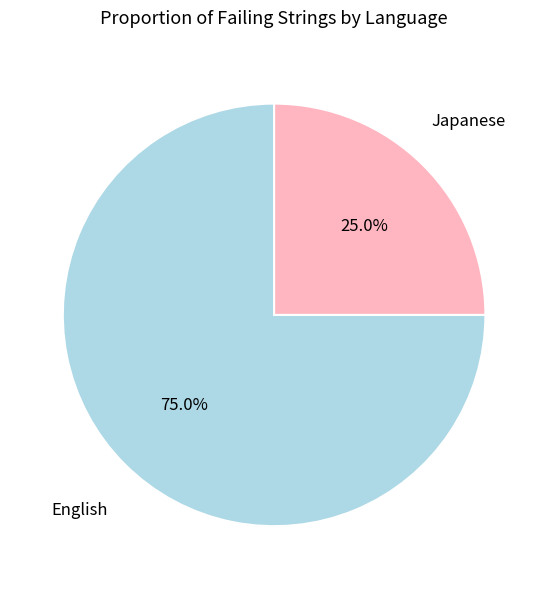

Count the number of slices in the pie.

2